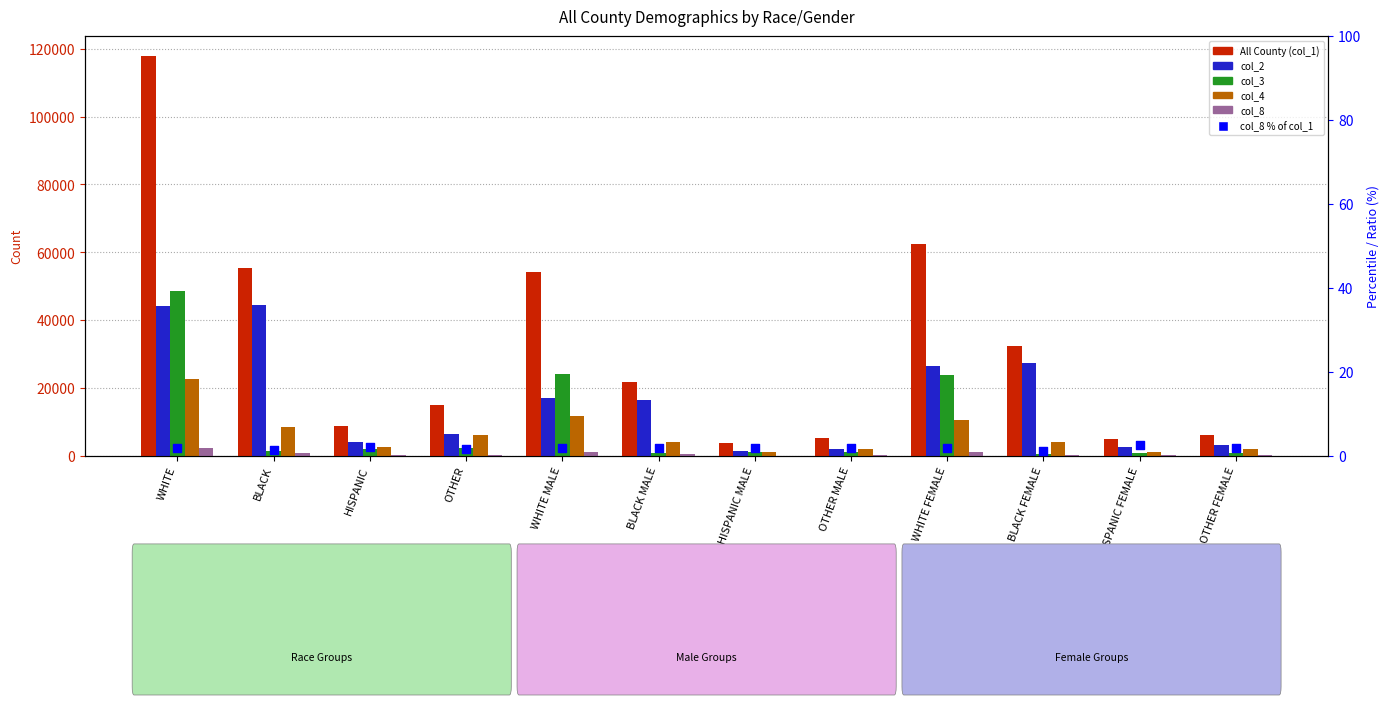

What are all the series names shown in the legend?

All County (col_1), col_2, col_3, col_4, col_8, col_8 % of col_1